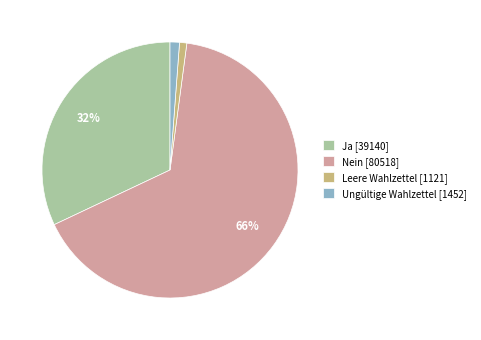

To the nearest percent, what is the difference between the largest and smallest slice percentages?

65%